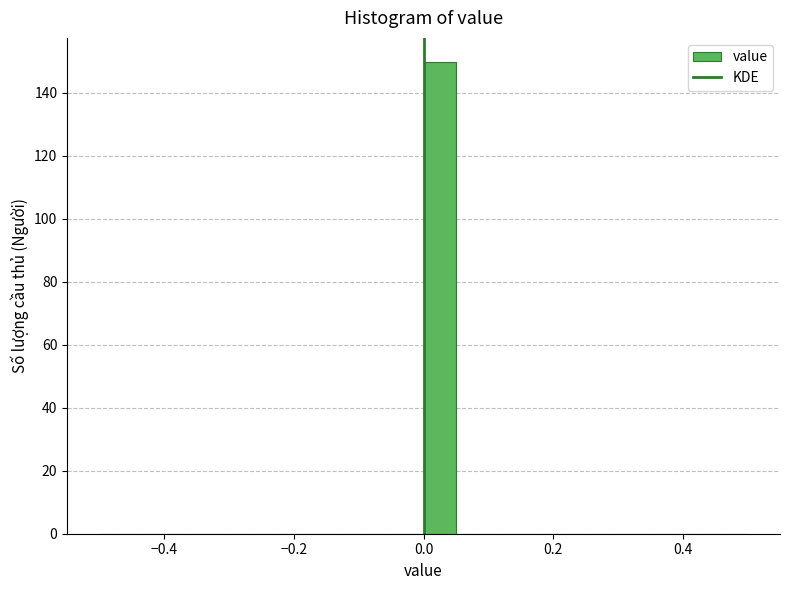

Read against the x-axis, roughly where is the centre of the tallest bar?

0.02